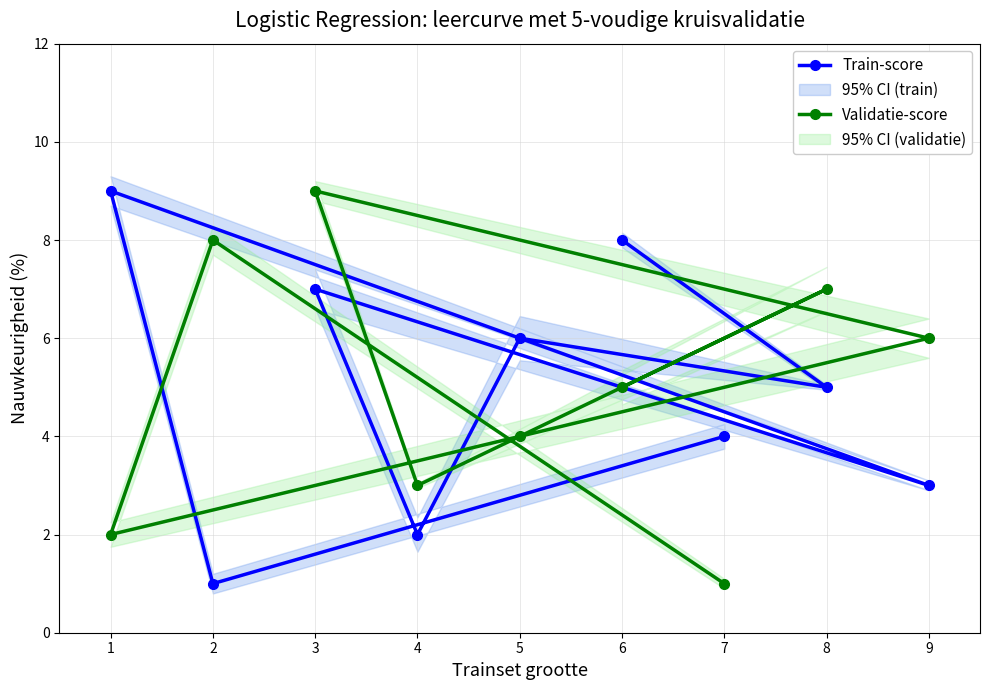

Is the value of Train-score at 2 greater than the value of Validatie-score at 6?

No